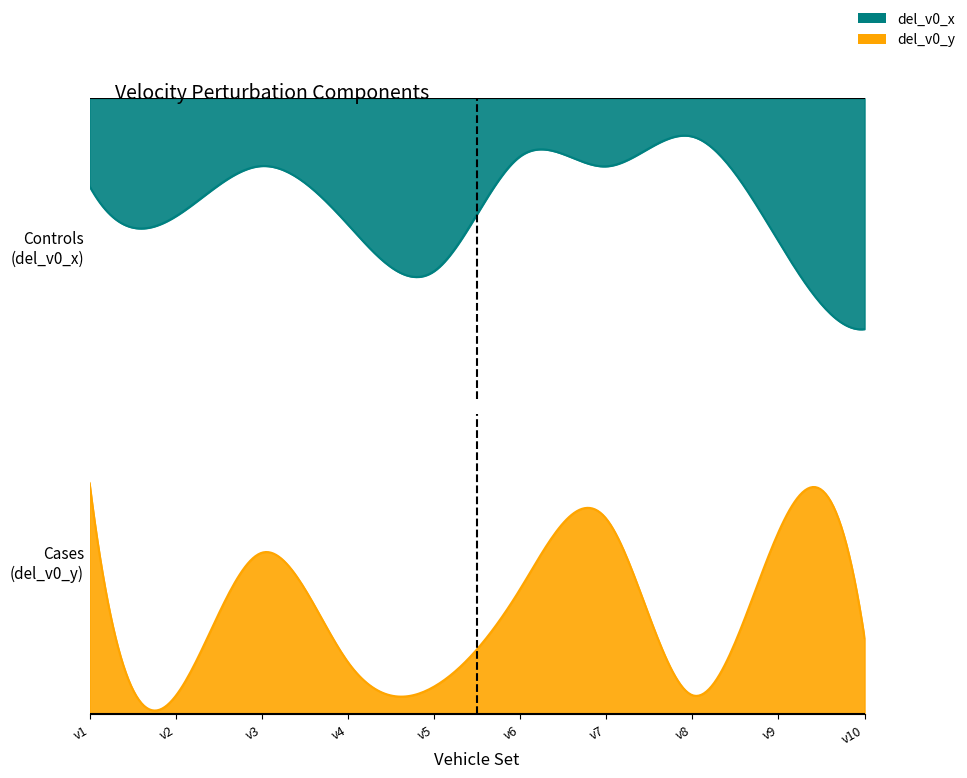

Between which two adjacent categories do del_v0_x and del_v0_y first intersect?

v1 and v2